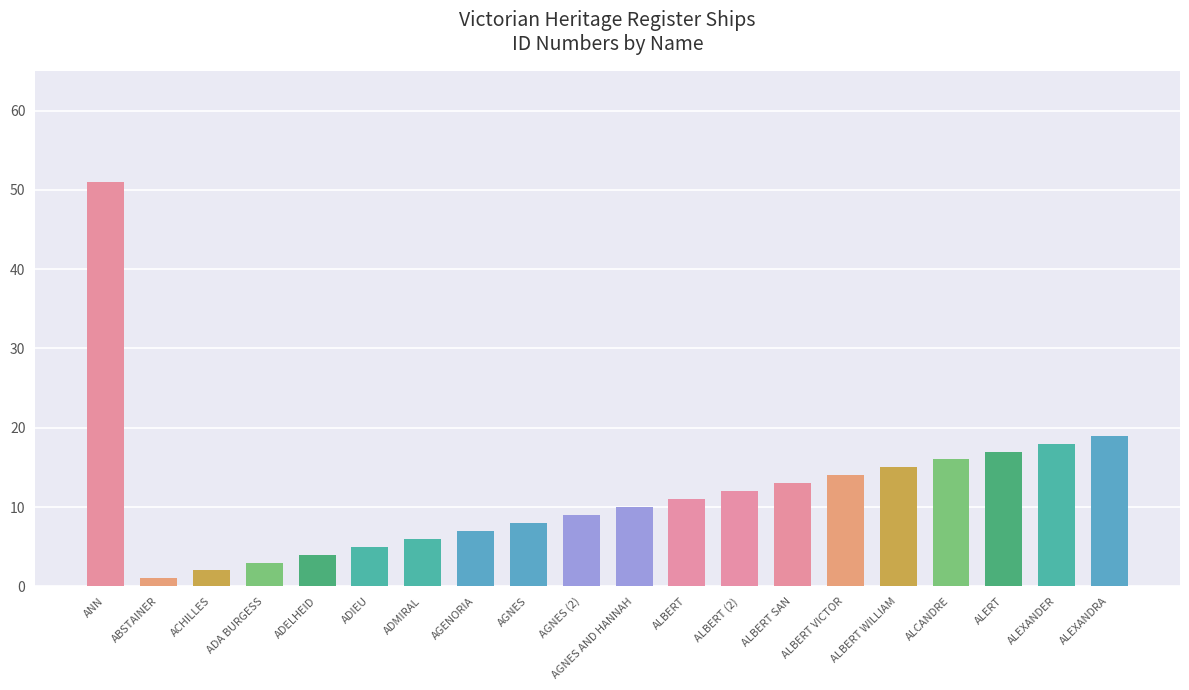

What is the difference between the values at ANN and AGNES AND HANNAH?

41